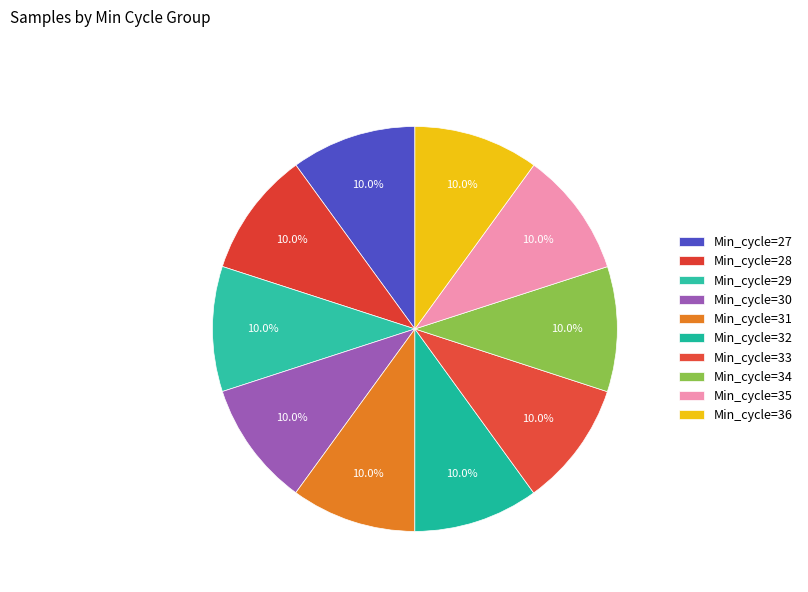

Between Min_cycle=35 and Min_cycle=30, which is larger?

Min_cycle=35